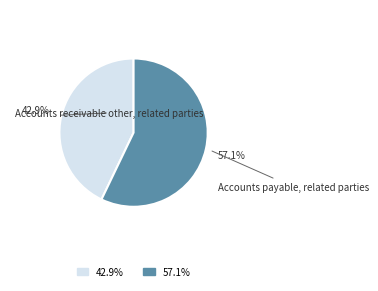

Which has a higher value, Accounts receivable other, related parties or Accounts payable, related parties?

Accounts payable, related parties